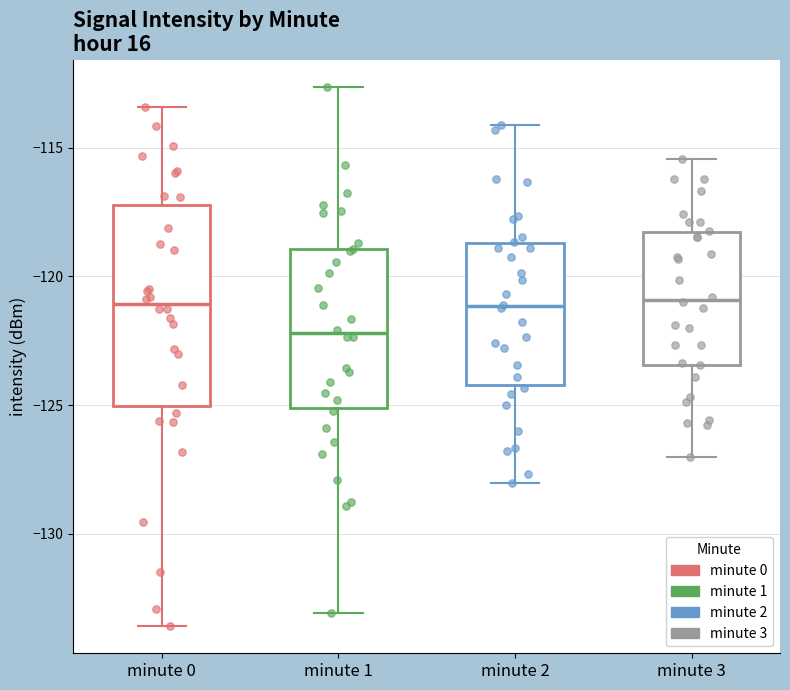

Reading left to right, transcribe this box plot: for each box, give where its median line is, the range the box spans, and where its two whiskers end, as read against the y-axis. The values are not printed on the chart, so give them approximately, as read against the axis.

minute 0: median -121.0, box -125.0 to -117.0, whiskers -133.5 to -113.5
minute 1: median -122.0, box -125.0 to -119.0, whiskers -133.0 to -112.5
minute 2: median -121.0, box -124.0 to -118.5, whiskers -128.0 to -114.0
minute 3: median -121.0, box -123.5 to -118.5, whiskers -127.0 to -115.5